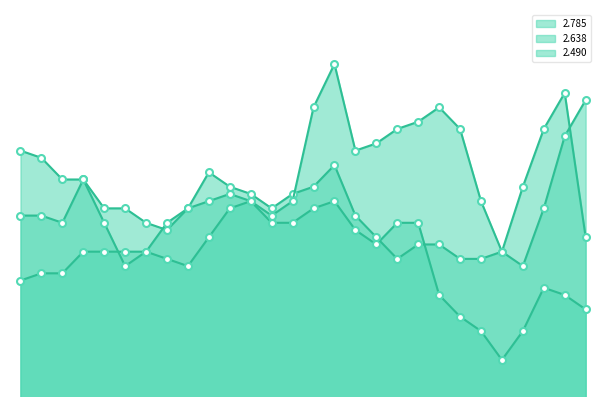

Read the 2.638 value at 00:40.

3.0